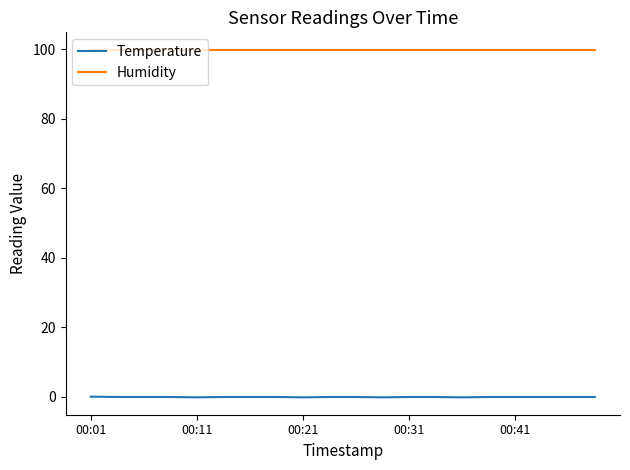

Which series has the largest total across all categories?

Humidity